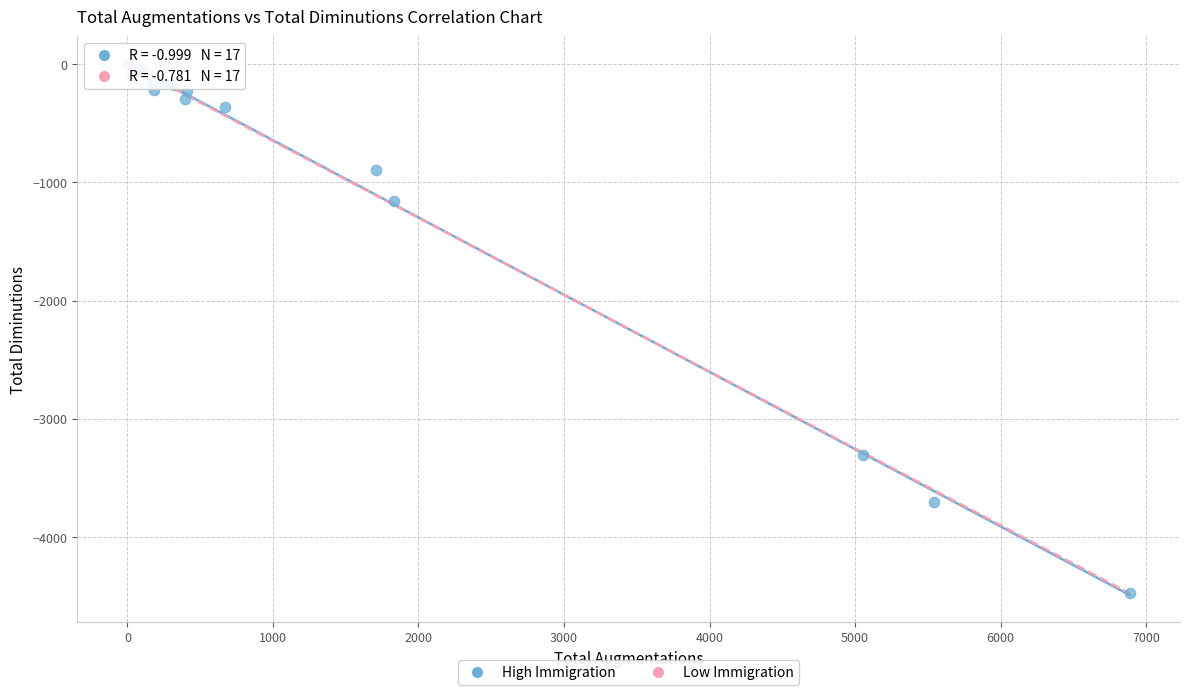

Which series reaches the minimum Y coordinate?

High Immigration